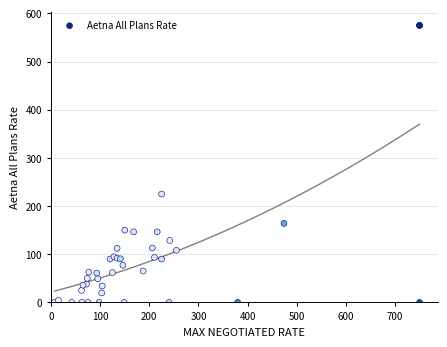

What Y value in the scatter plot is closest to 287?

225.0